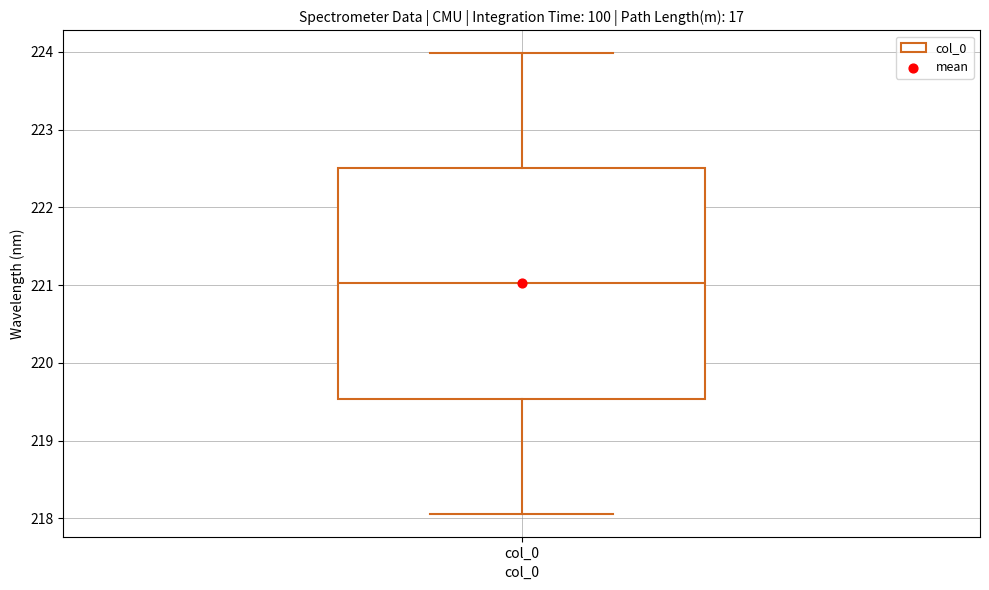

Read this box plot against the y-axis: the position of the median line, the range covered by the box, and the ends of both whiskers. The values are not printed on the chart, so give them approximately, as read against the axis.

median 221.0, box 219.5 to 222.5, whiskers 218.1 to 224.0